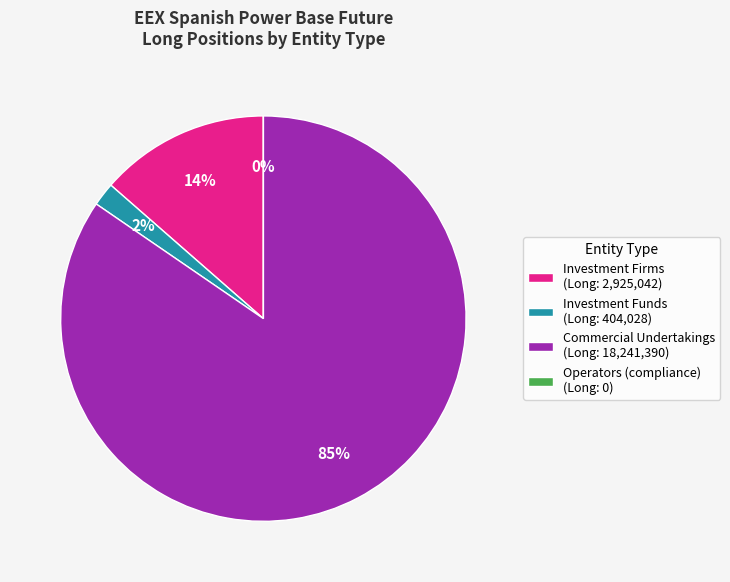

True or false: Investment Firms or credit institutions accounts for 2% of the total.

False